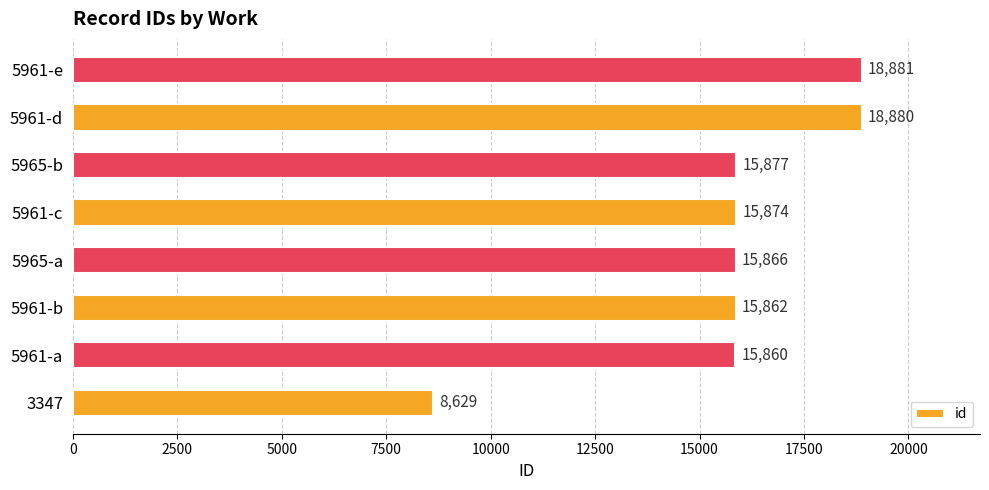

Which category has the lowest value across all series?

3347